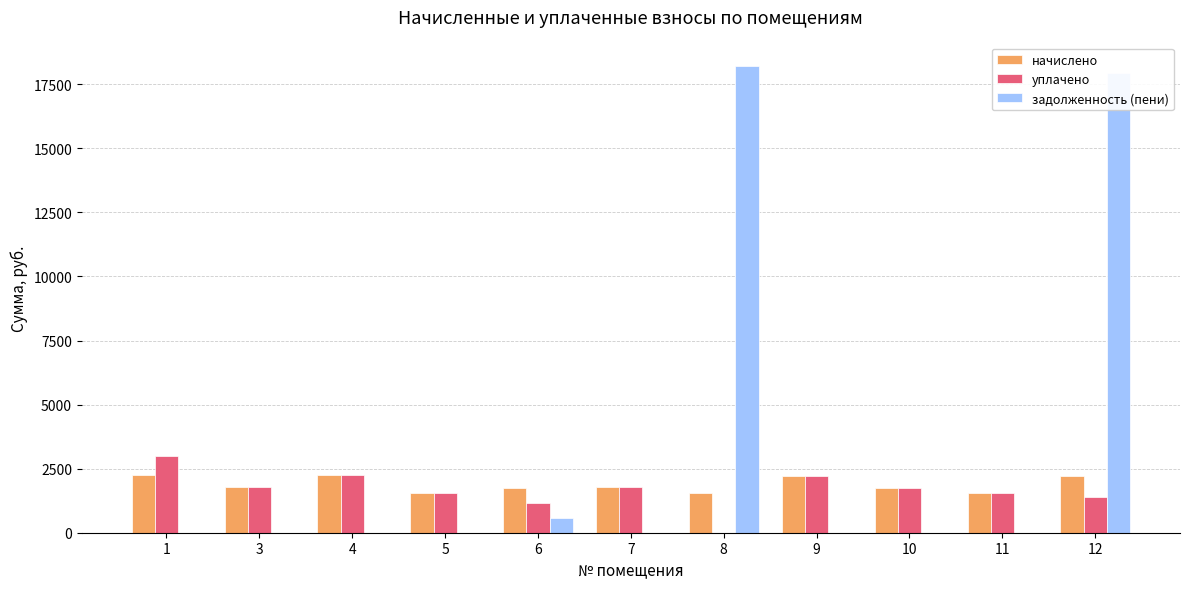

Is it true that начислено equals 860.2 at 8?

False